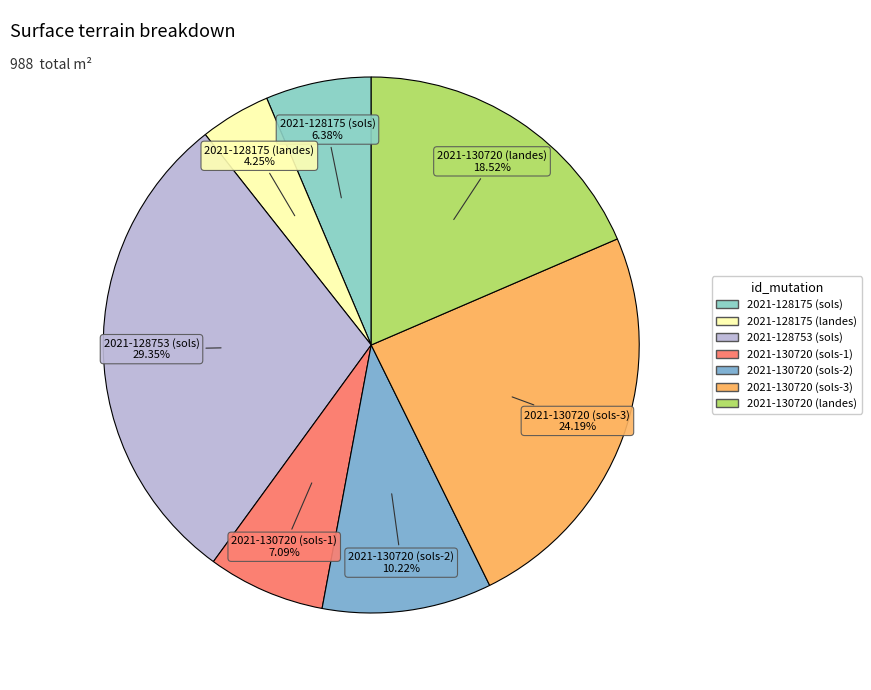

What is the ratio of the value at 2021-130720 (sols-1) to the value at 2021-130720 (landes)?

0.4